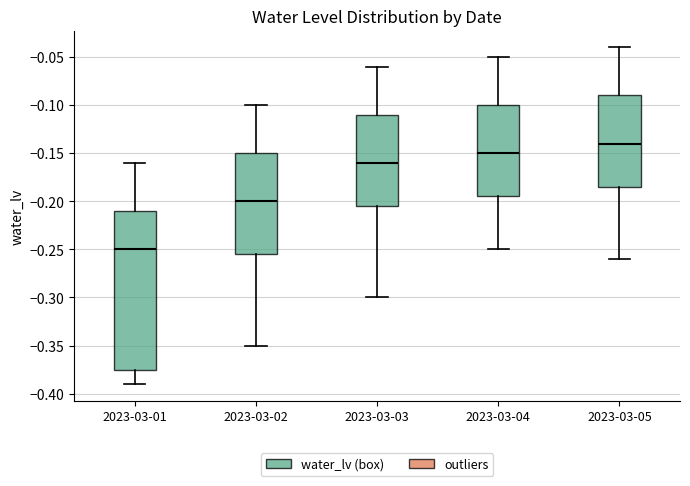

Where is the lower edge of the box for 2023-03-05 on the y-axis? The values are not printed on the chart, so give them approximately, as read against the axis.

-0.185